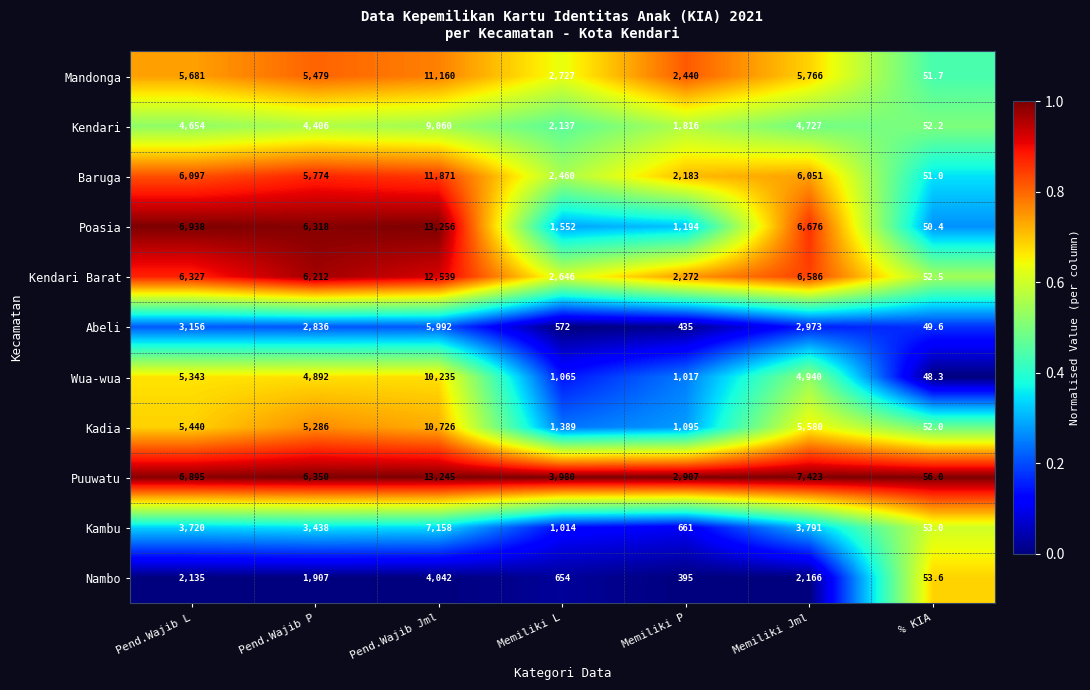

What is the greatest value displayed?

13256.0